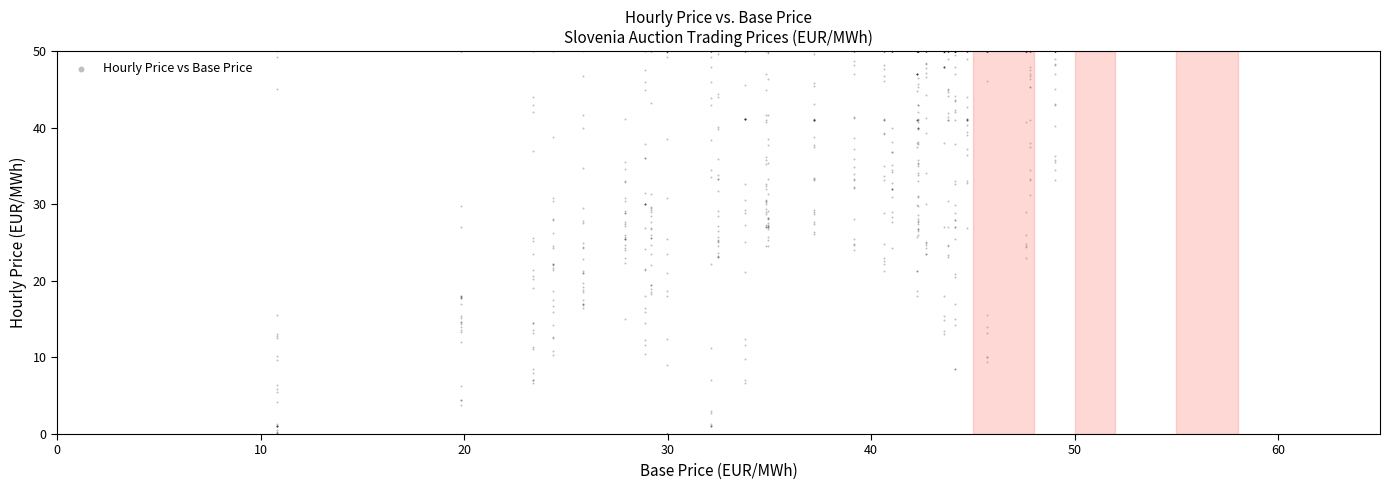

What is the range of X values (max minus min)?

38.2